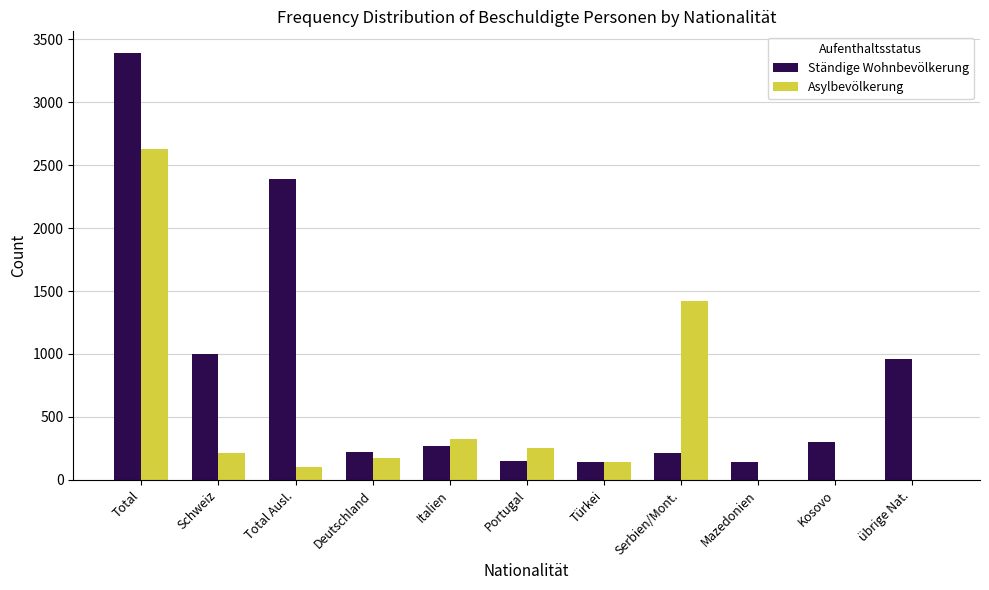

What are all the series names shown in the legend?

Ständige Wohnbevölkerung, Asylbevölkerung